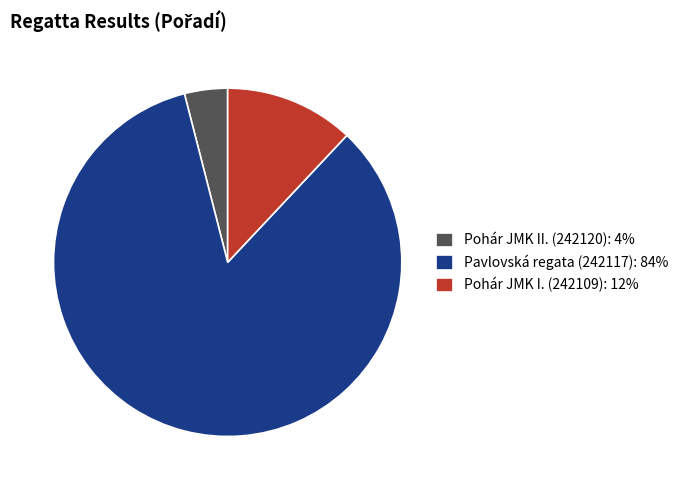

Approximately how many times larger is the value at Pavlovská regata (242117) compared to Pohár JMK II. (242120)?

21.0